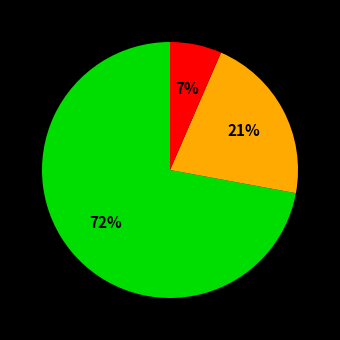

Does any single category account for the majority?

Yes